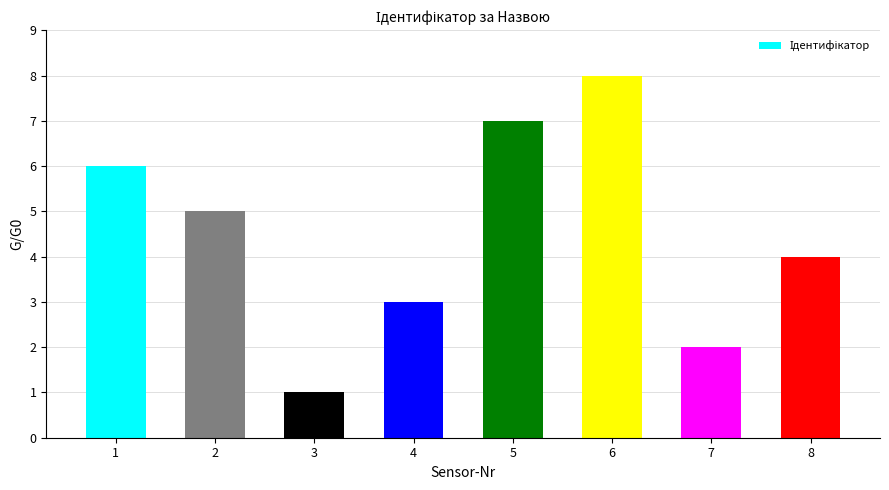

Does the chart contain any negative values?

No